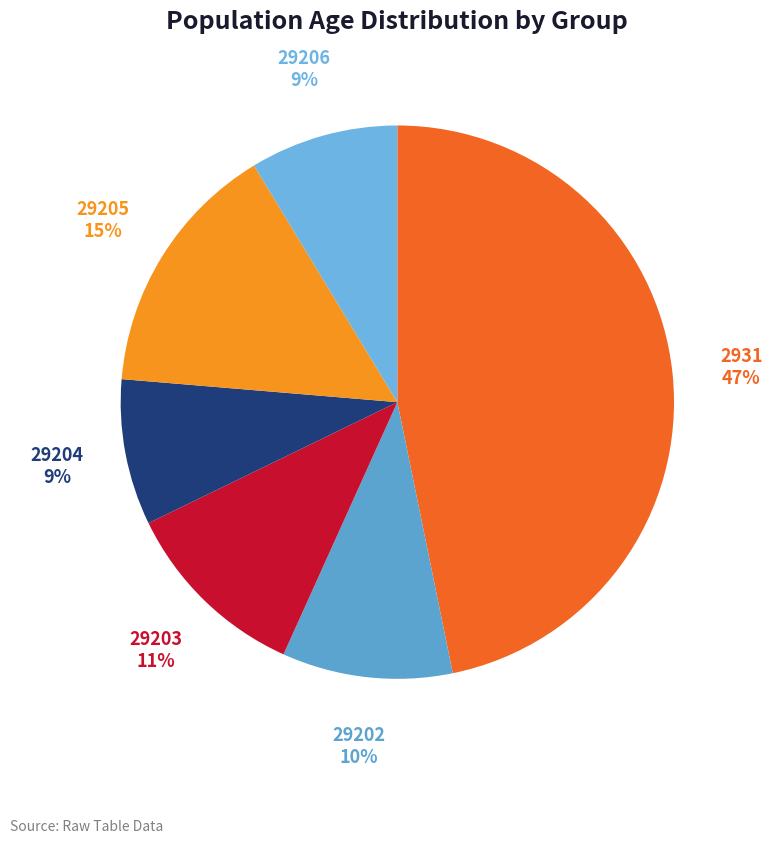

Does any single category account for the majority?

No